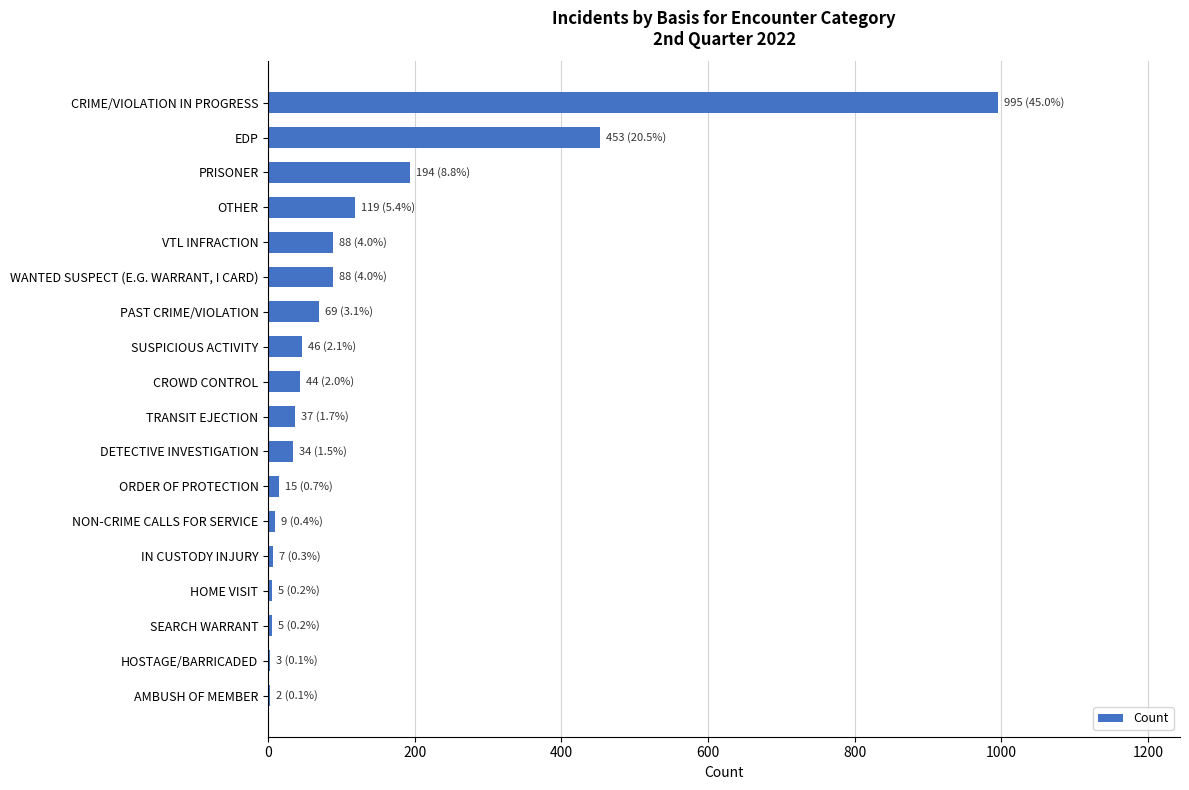

The chart shows a value of 235 at EDP. True or false?

False